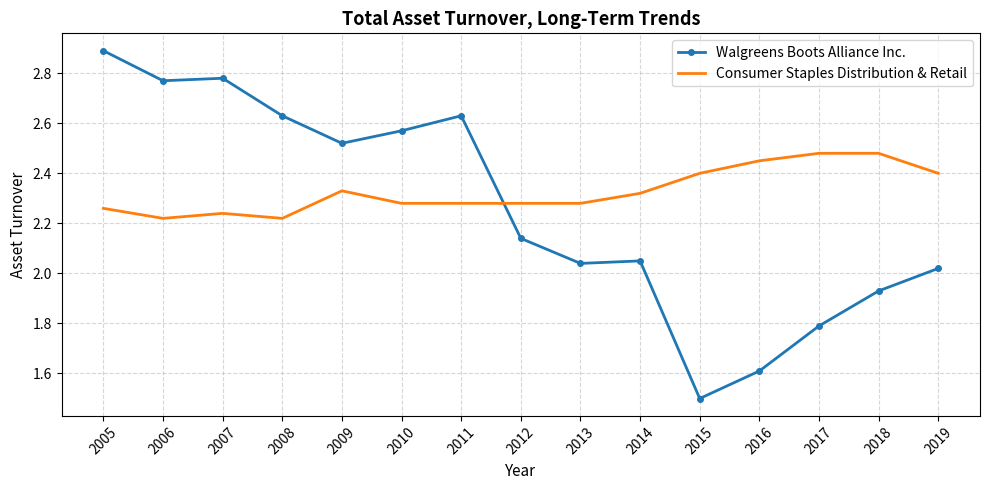

True or false: Consumer Staples Distribution & Retail and Walgreens Boots Alliance Inc. intersect in this chart.

True